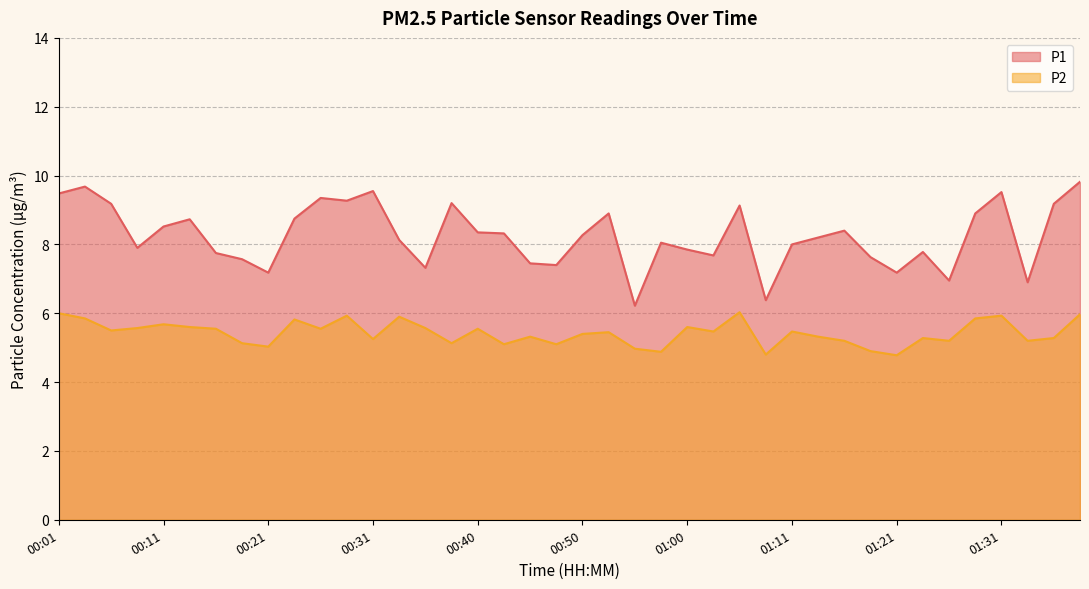

True or false: P1 has a value of 9.5 at 00:01.

True